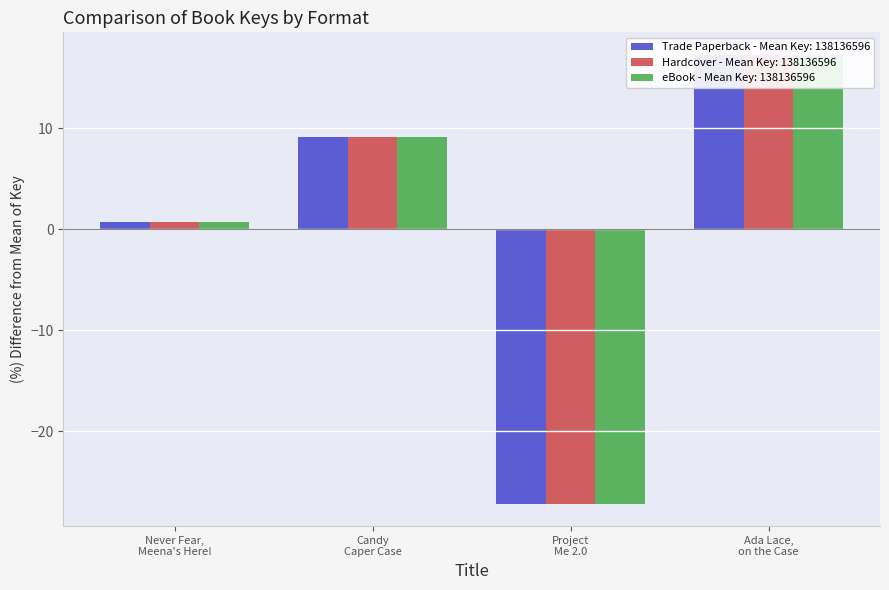

At how many categories does at least one series exceed 11?

1